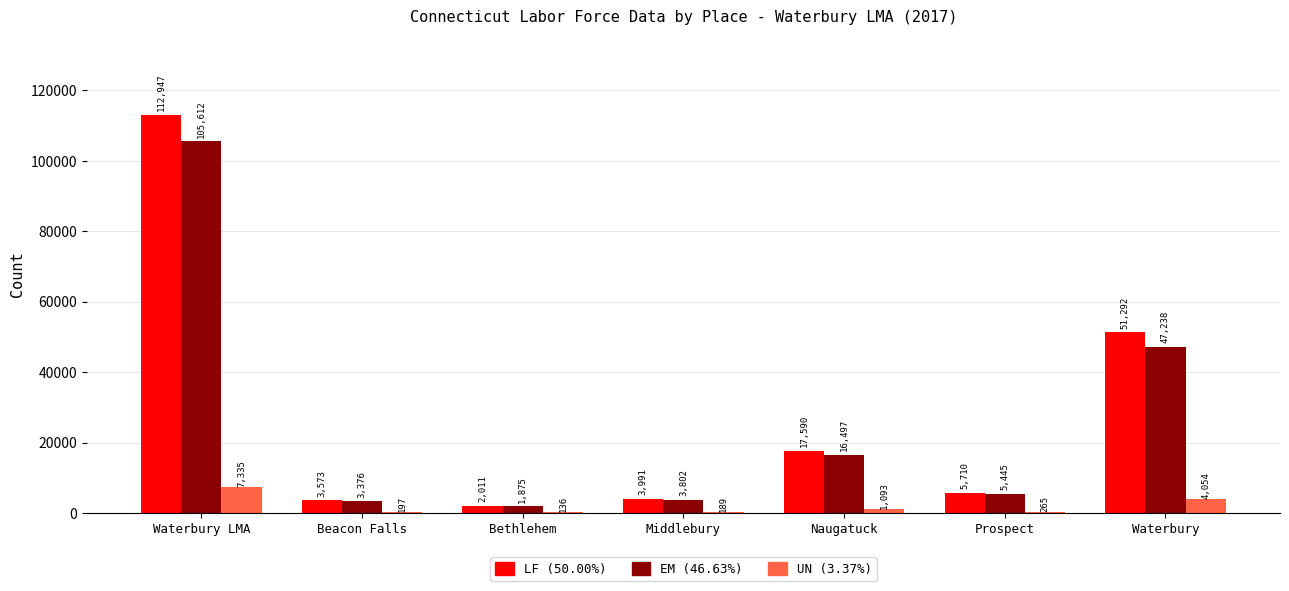

At which category is the sum across all series the highest?

Waterbury LMA